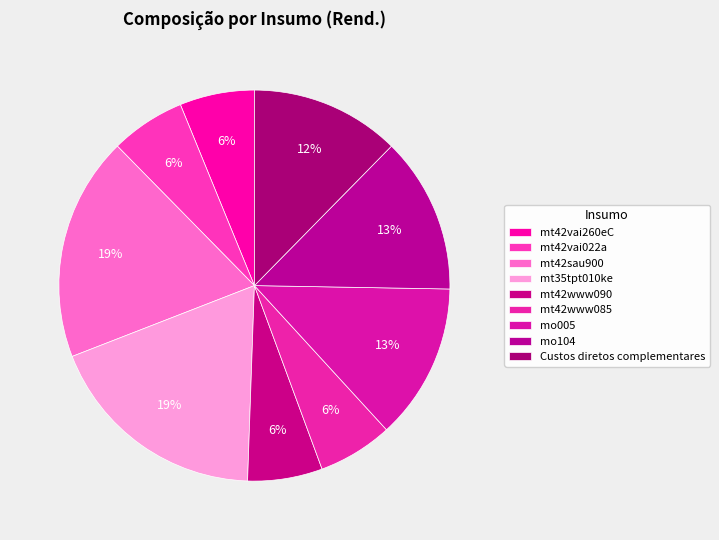

Which has a higher value, mo104 or mo005?

mo104